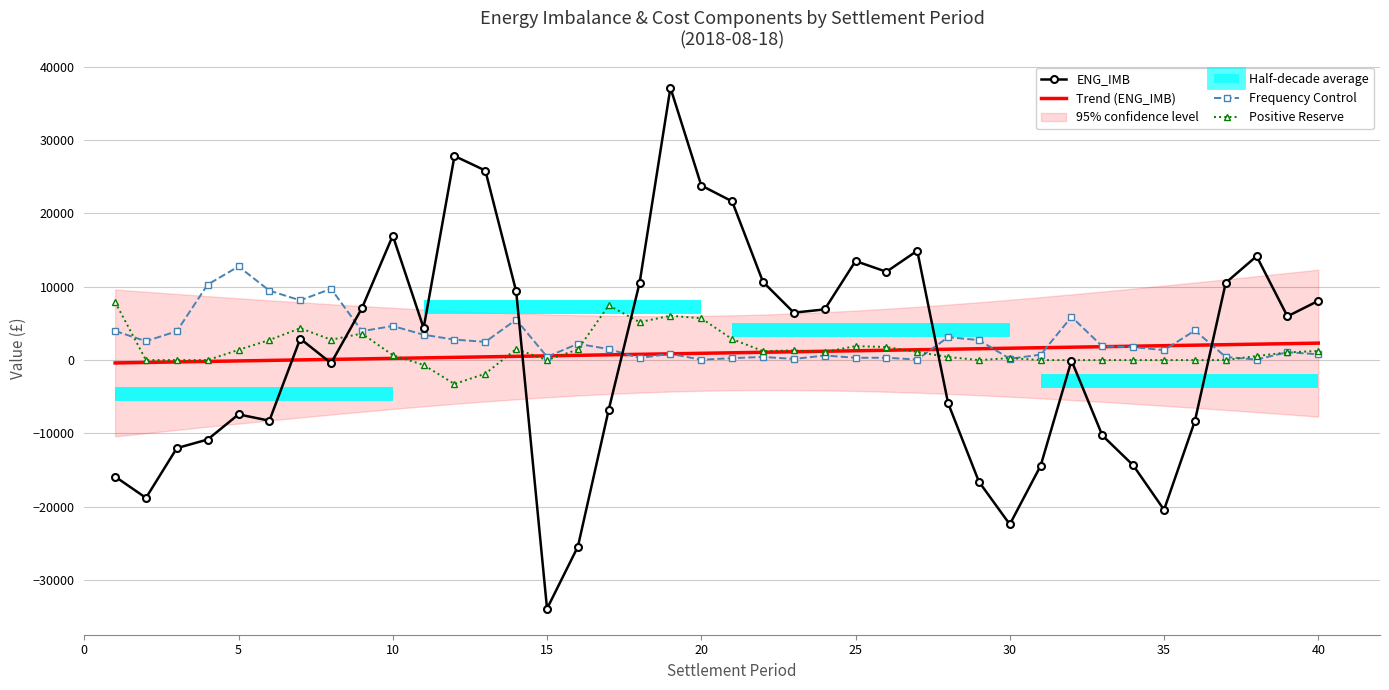

List the series in order of their peak value, lowest first.

Trend (ENG_IMB), Positive Reserve, Frequency Control, ENG_IMB